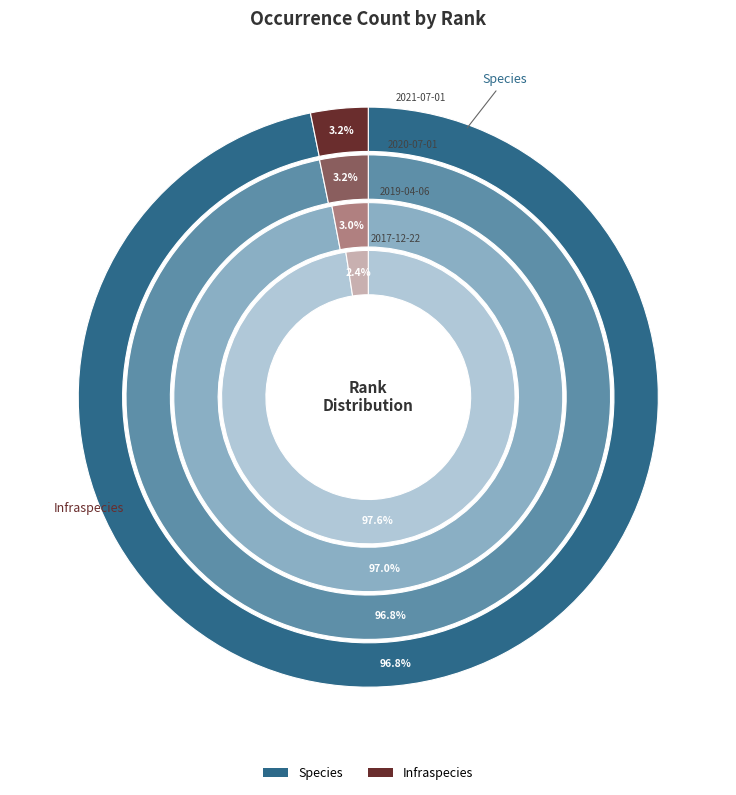

Which series has the widest spread of values?

Species